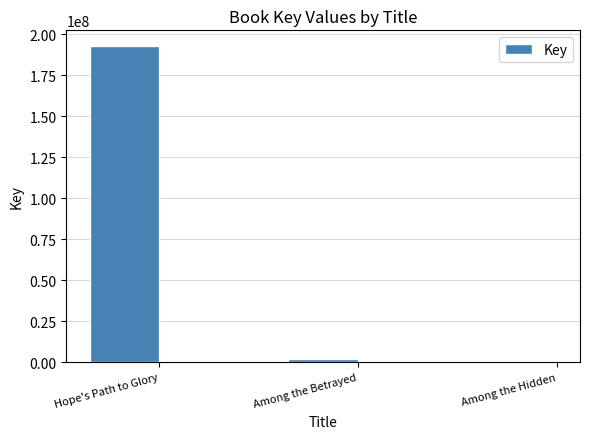

Which label corresponds to the largest value in the chart?

Hope's Path to Glory